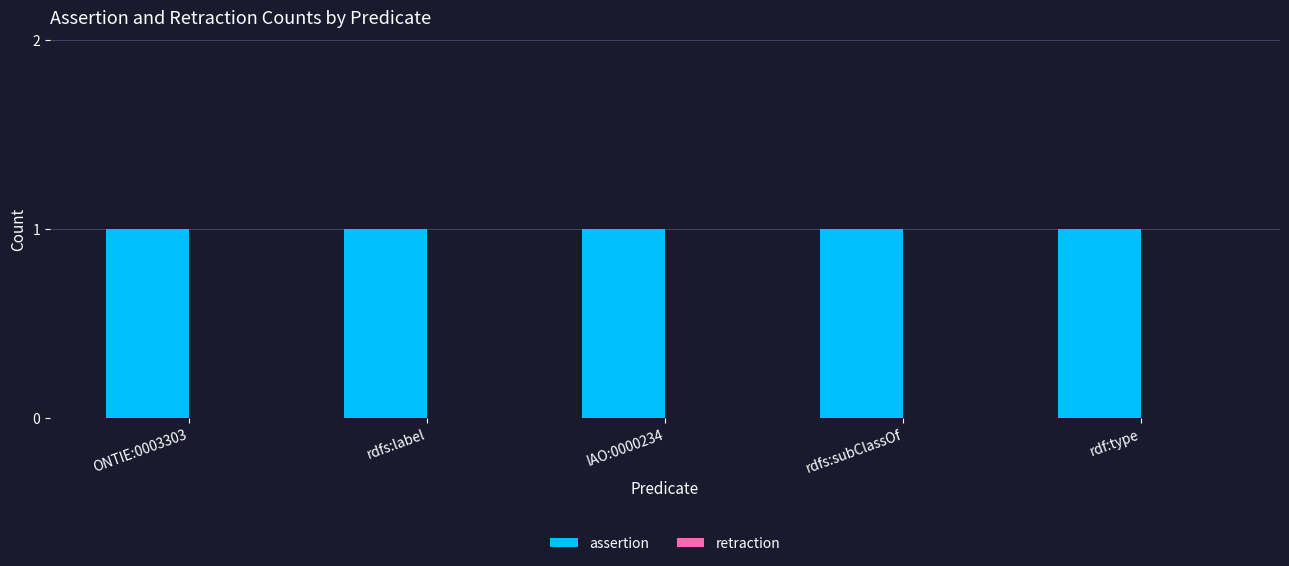

Reading left to right, extract all data points from this chart.

assertion: 1	1	1	1	1
retraction: 0	0	0	0	0